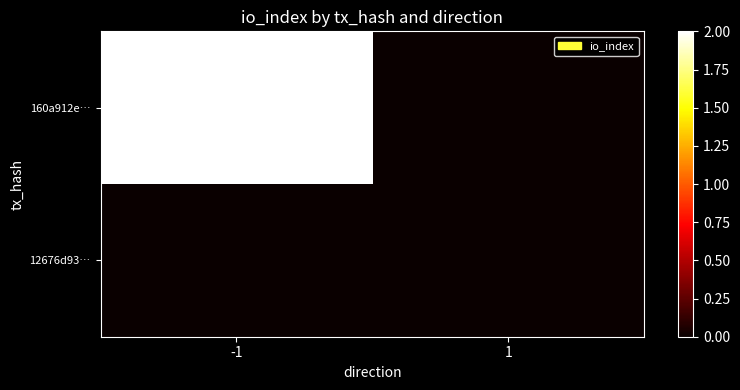

At which category is the sum across all series the highest?

-1